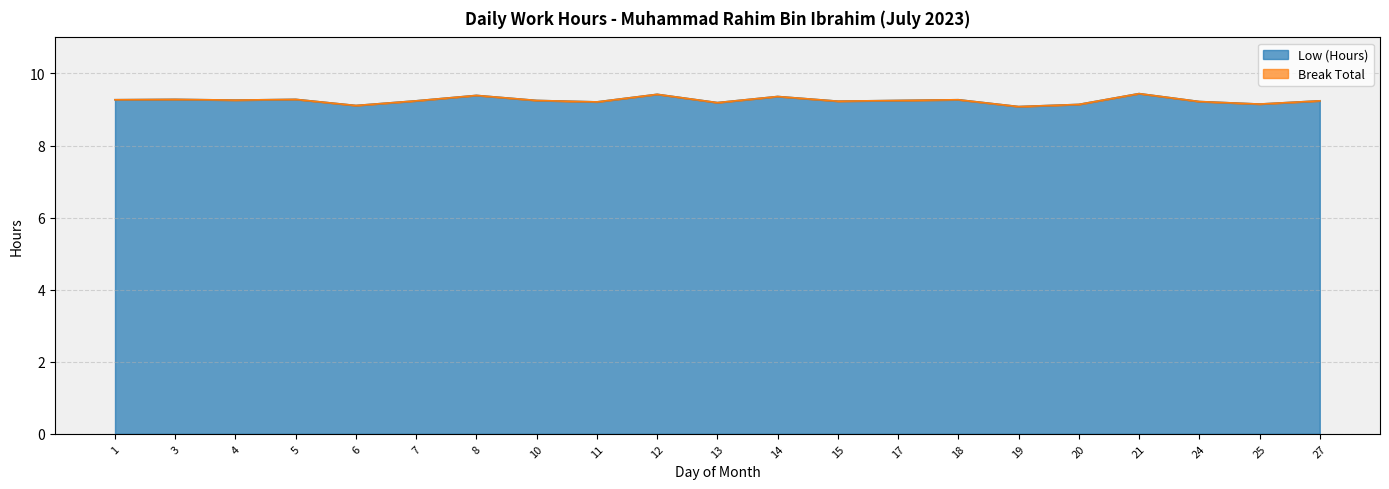

At which category does the chart reach its peak across all series?

21